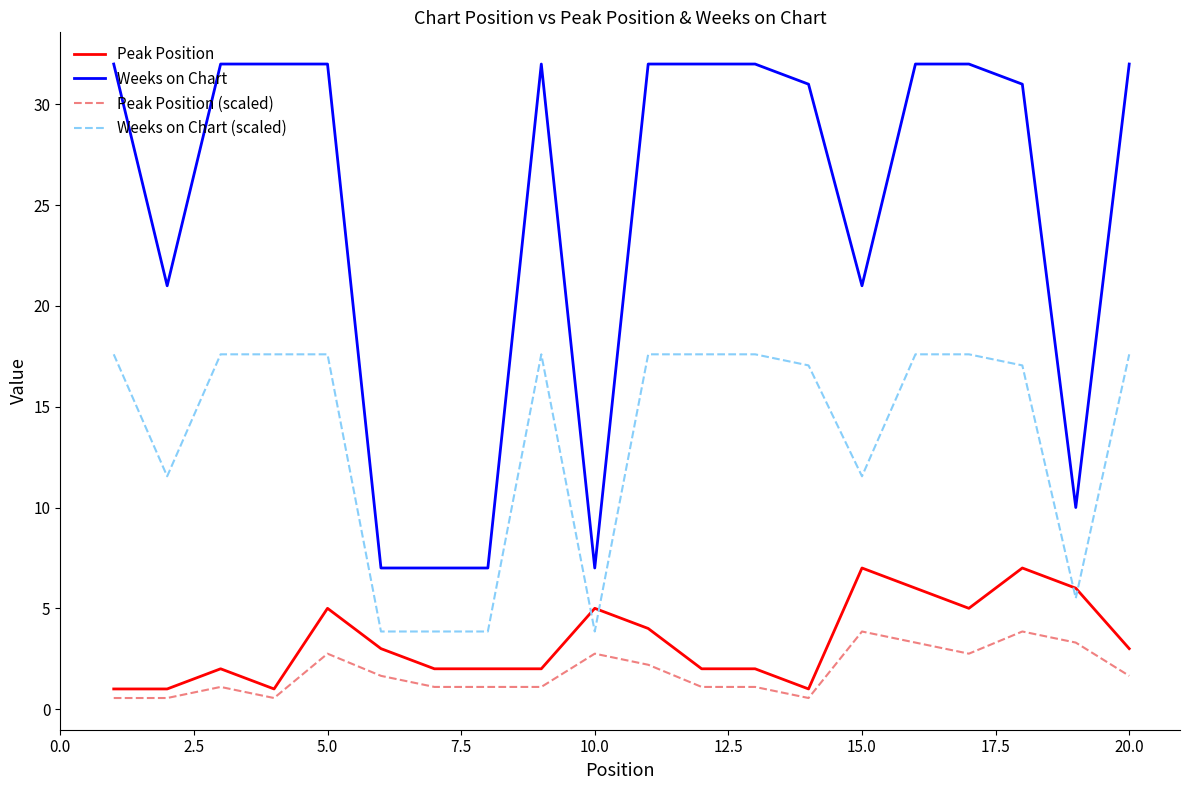

Which series has the largest total across all categories?

Weeks on Chart